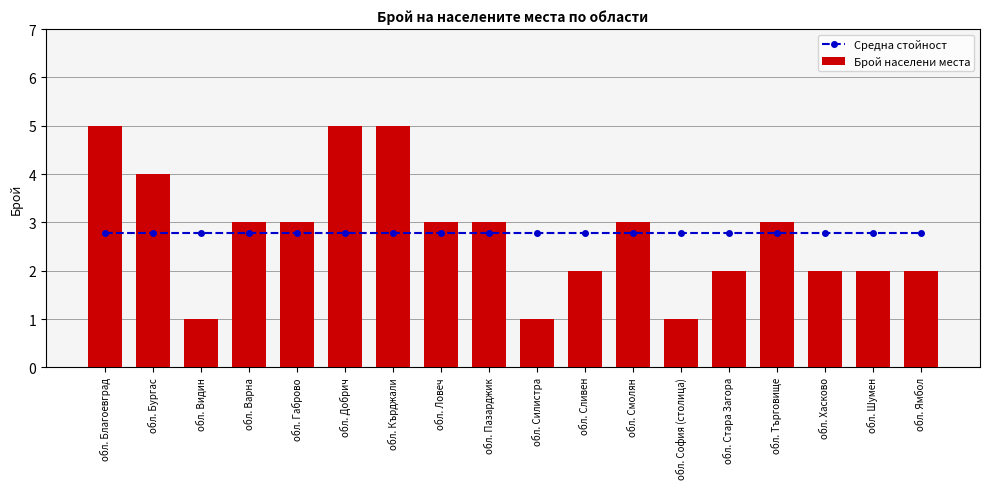

What is the minimum value for Брой населени места?

1